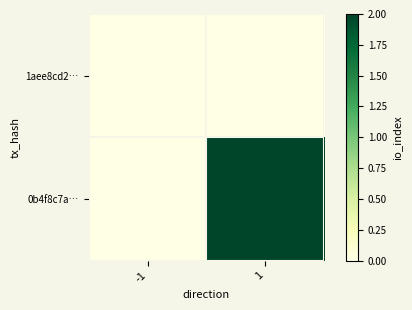

Rank the series by their maximum value, from lowest to highest.

1aee8cd2…, 0b4f8c7a…